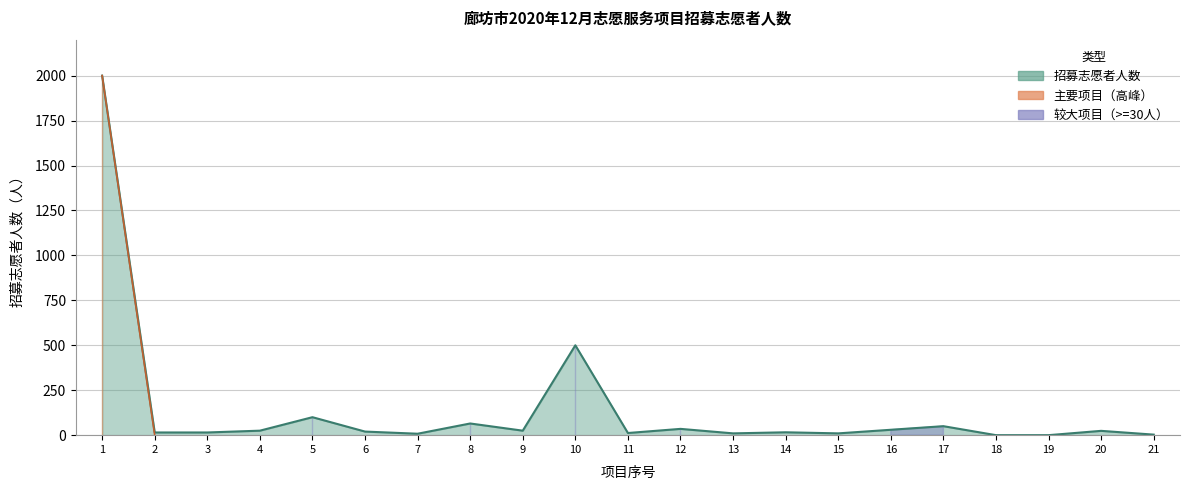

How many values are below 20?

10